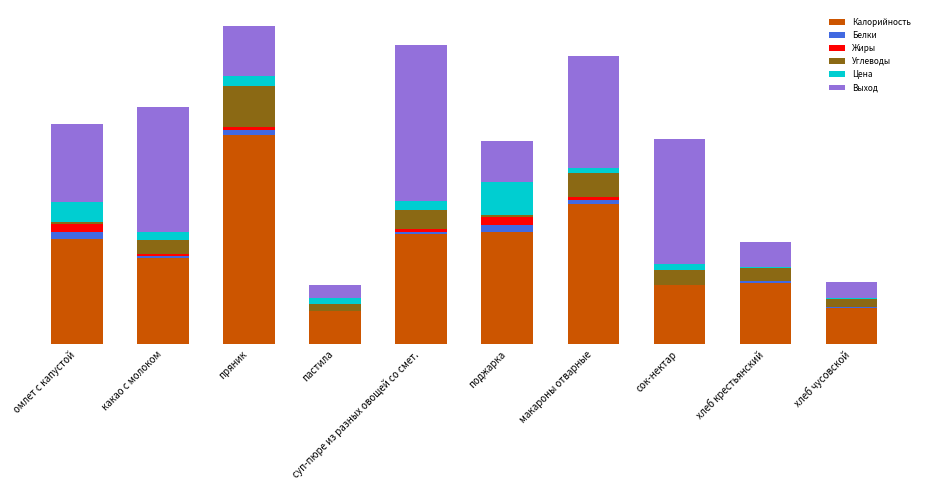

What are all the series names shown in the legend?

Калорийность, Белки, Жиры, Углеводы, Цена, Выход